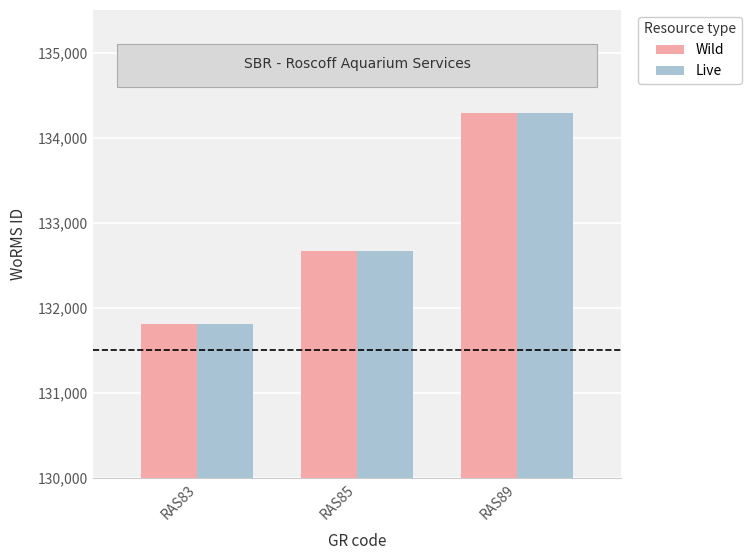

Reading left to right, list all the values displayed in this chart.

Wild: 131807	132663	134285
Live: 131807	132663	134285